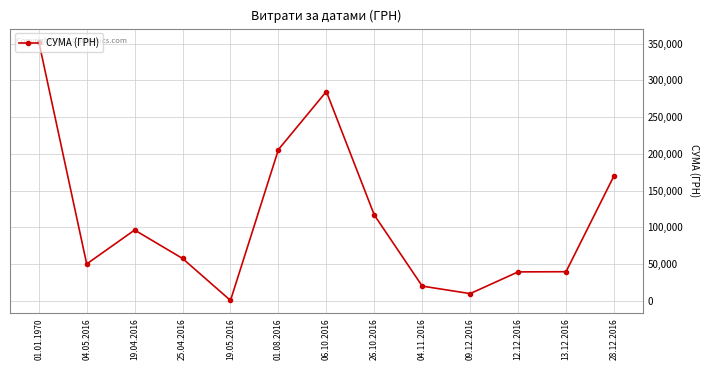

Approximately how many times larger is the value at 28.12.2016 compared to 04.05.2016?

3.4